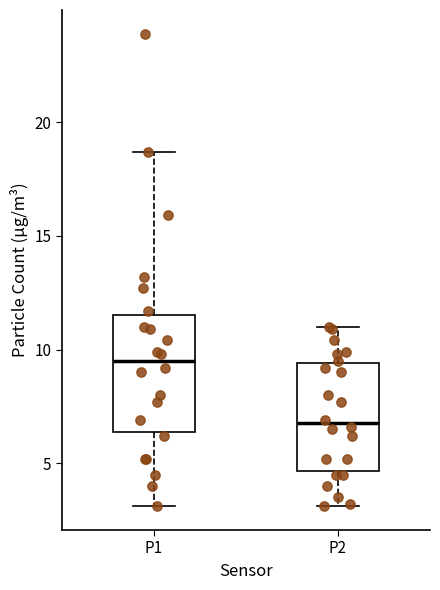

Which box's median line is the lowest?

P2